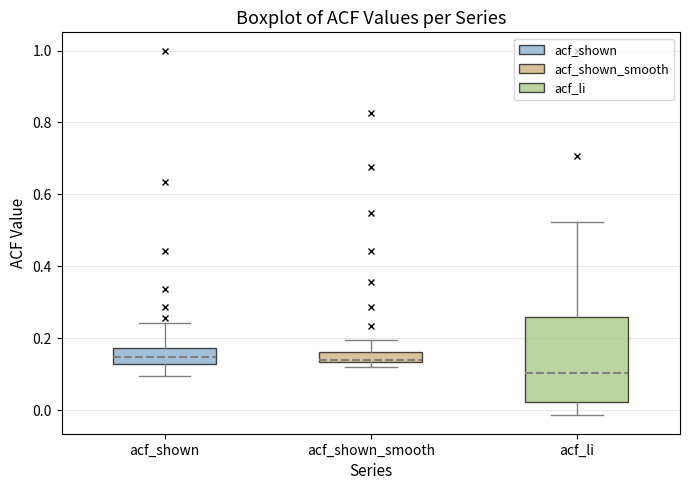

Which box is the tallest, from its lower edge to its upper edge?

acf_li